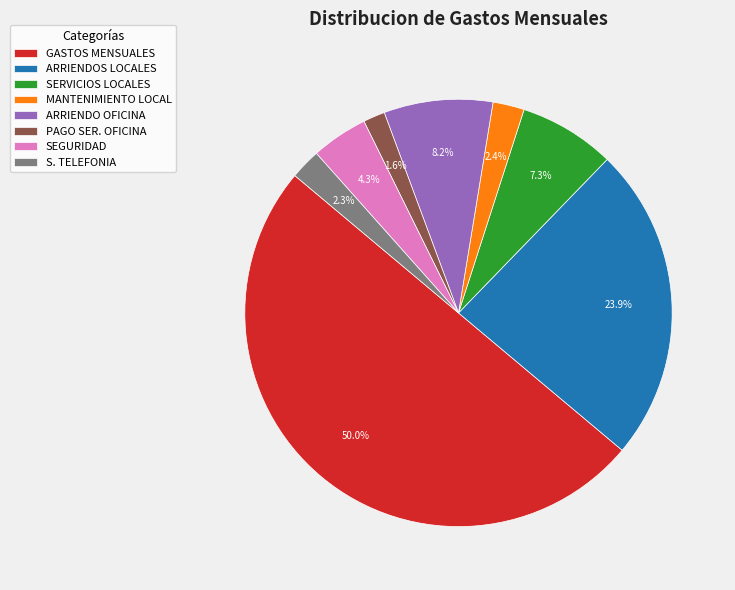

To the nearest percent, what is the difference between the largest and smallest slice percentages?

48%